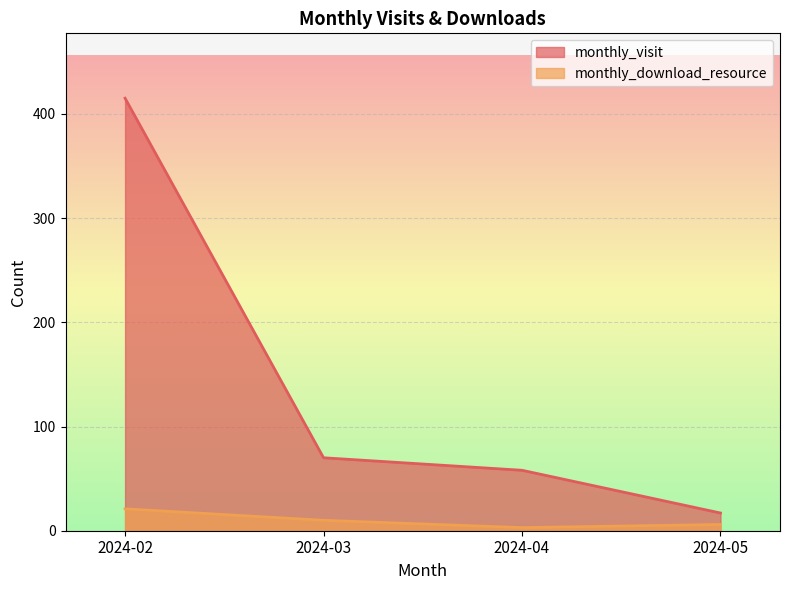

What is the spread (max minus min) of values at 2024-03?

60